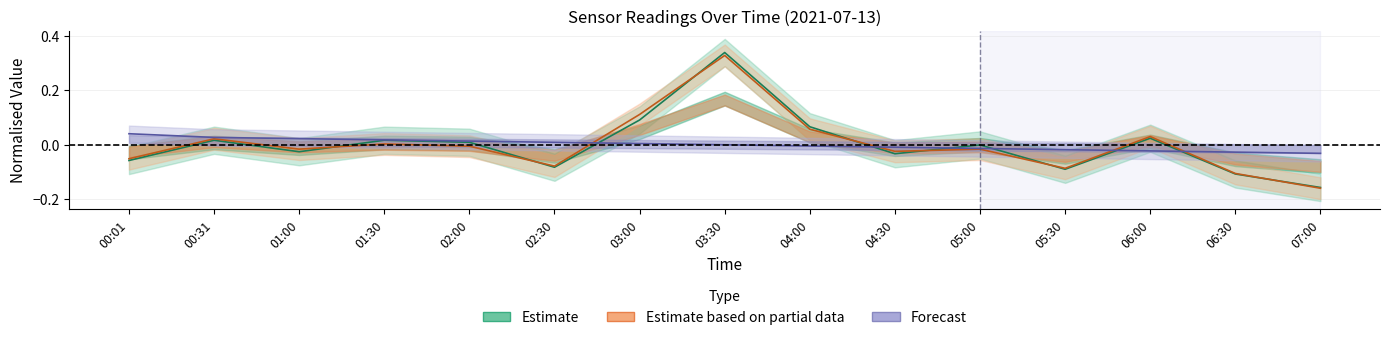

What is the label of the 6th point from the right?

04:30